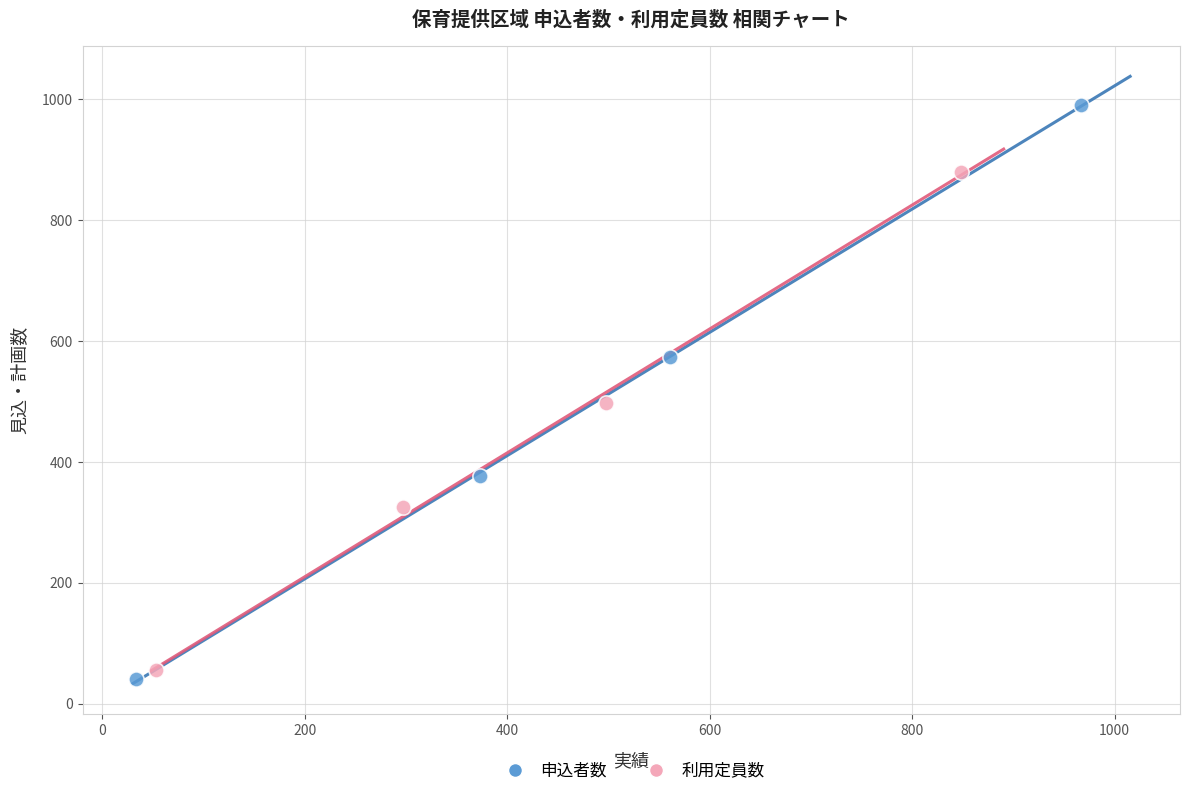

Which series has the widest spread of Y values?

申込者数